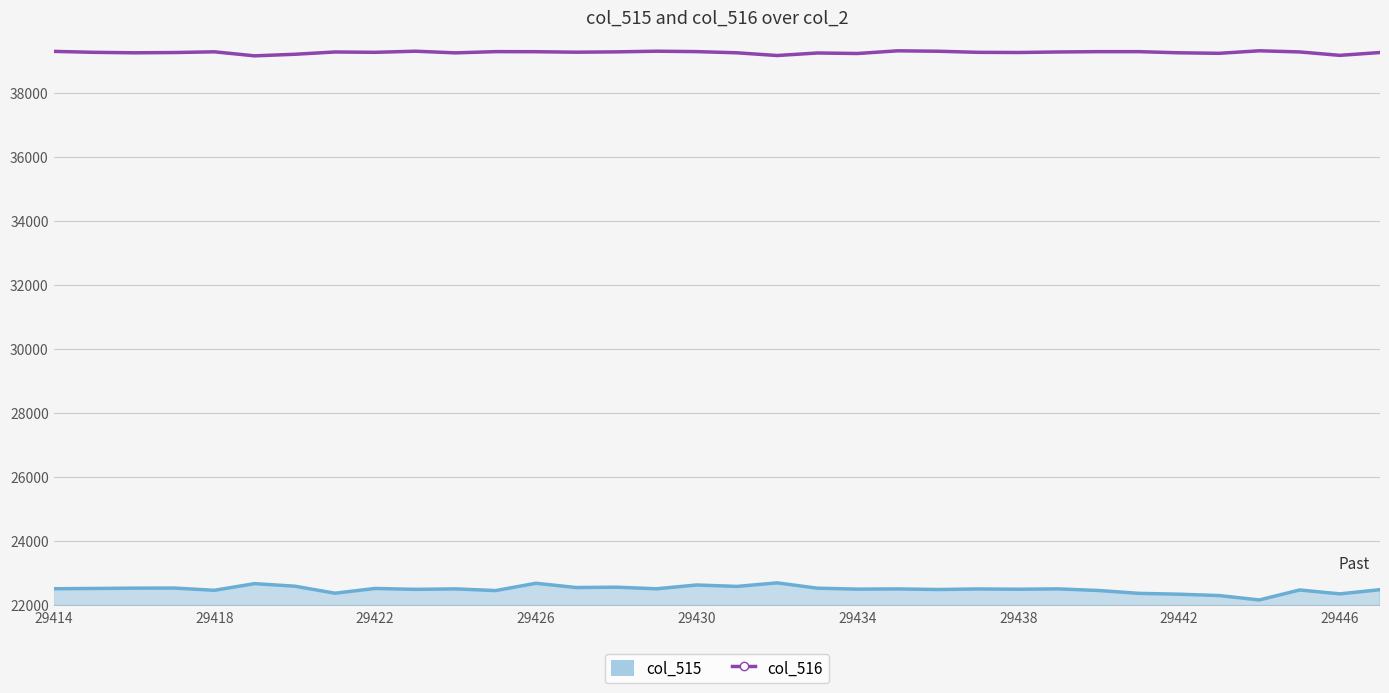

Rank the series by their average value, from lowest to highest.

col_515, col_516